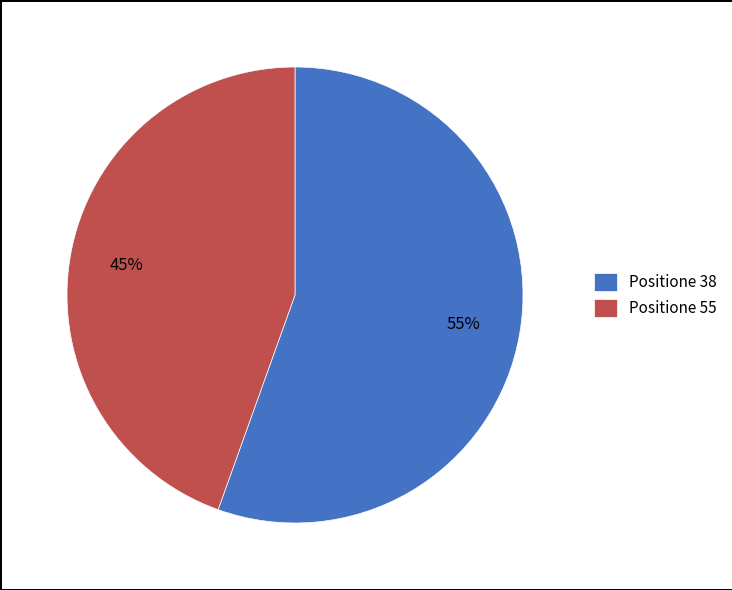

Rank the categories by value from lowest to highest.

Positione 55, Positione 38